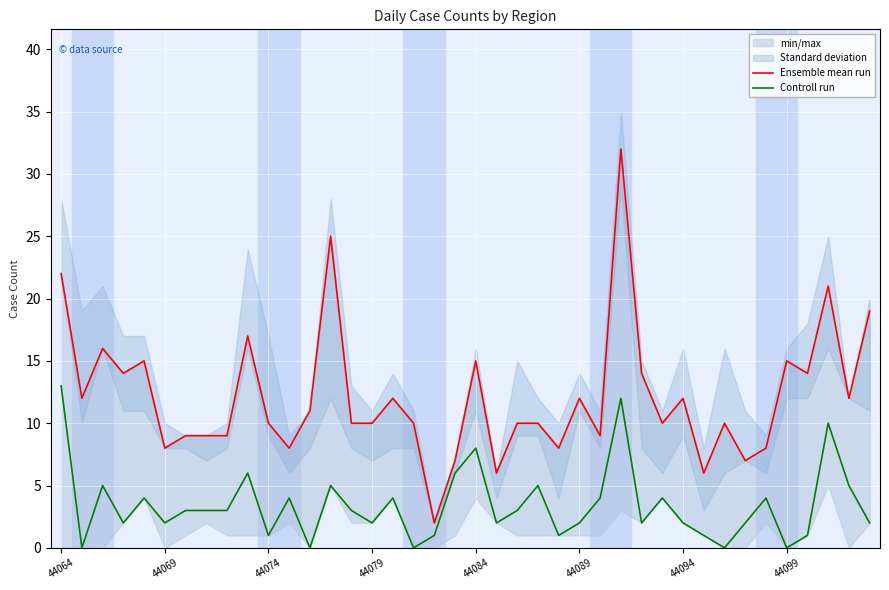

True or false: Ensemble mean run has more than 2 points higher than both neighbors.

True